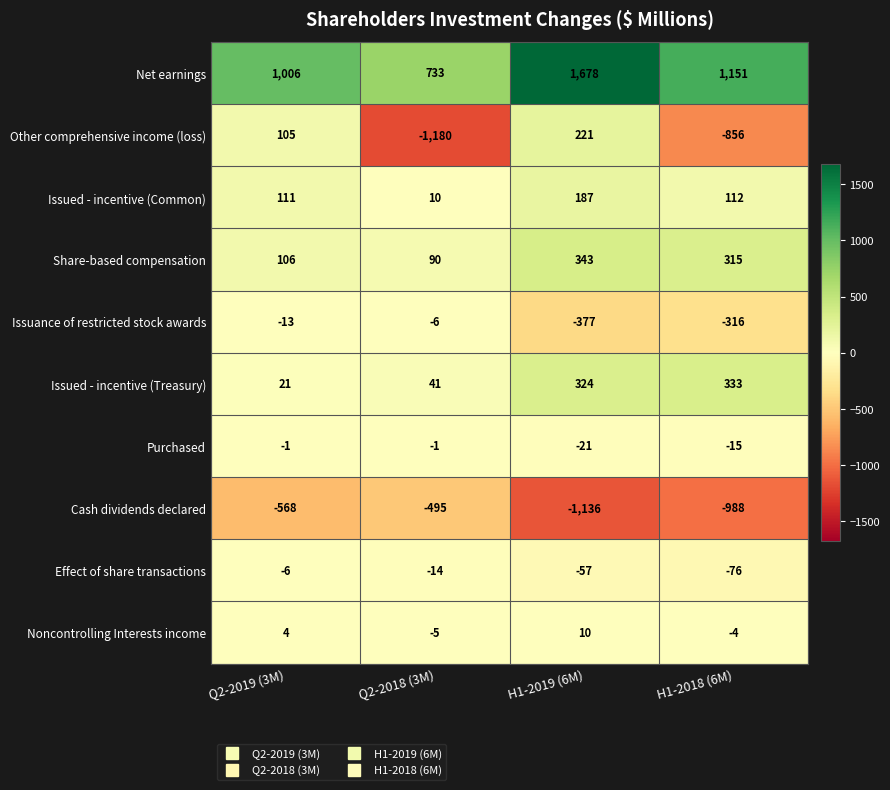

Which series has the largest total across all categories?

Net earnings